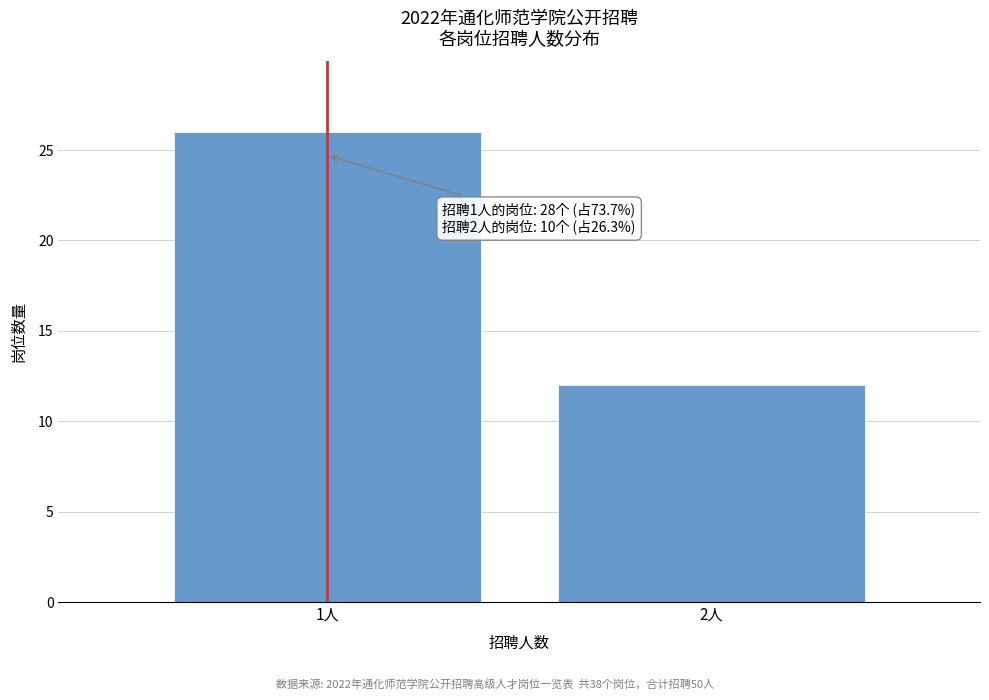

Reading left to right, list all the values displayed in this chart.

1人=26	2人=12